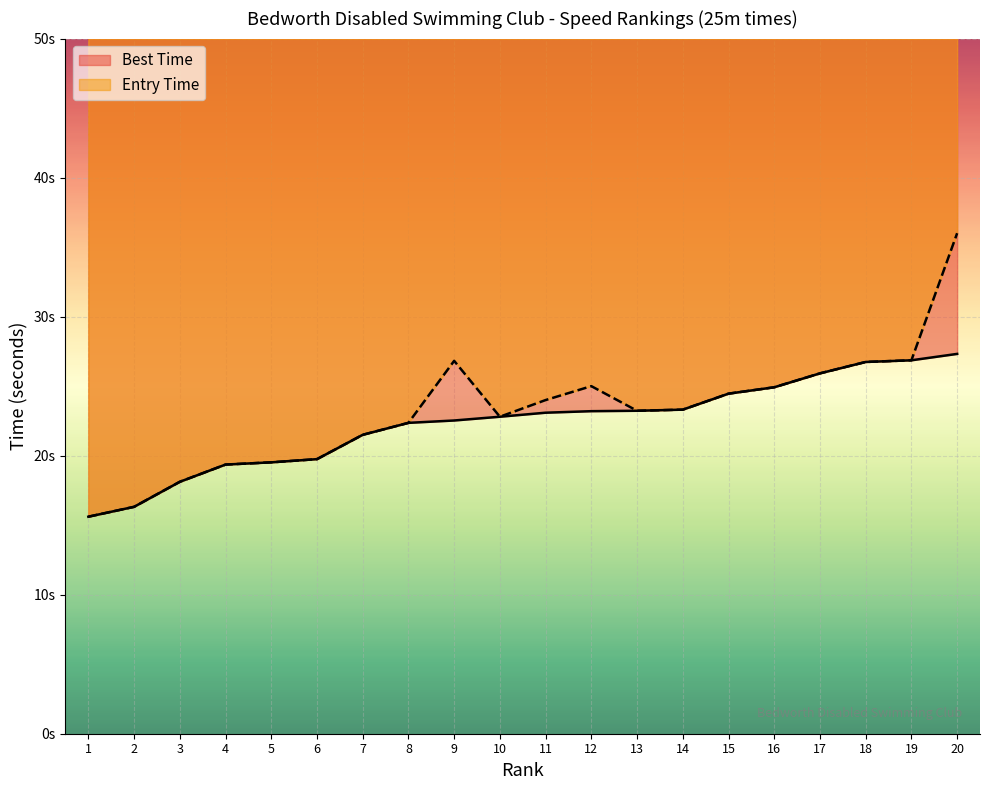

The Entry Time series shows 18.1 at 3. True or false?

True